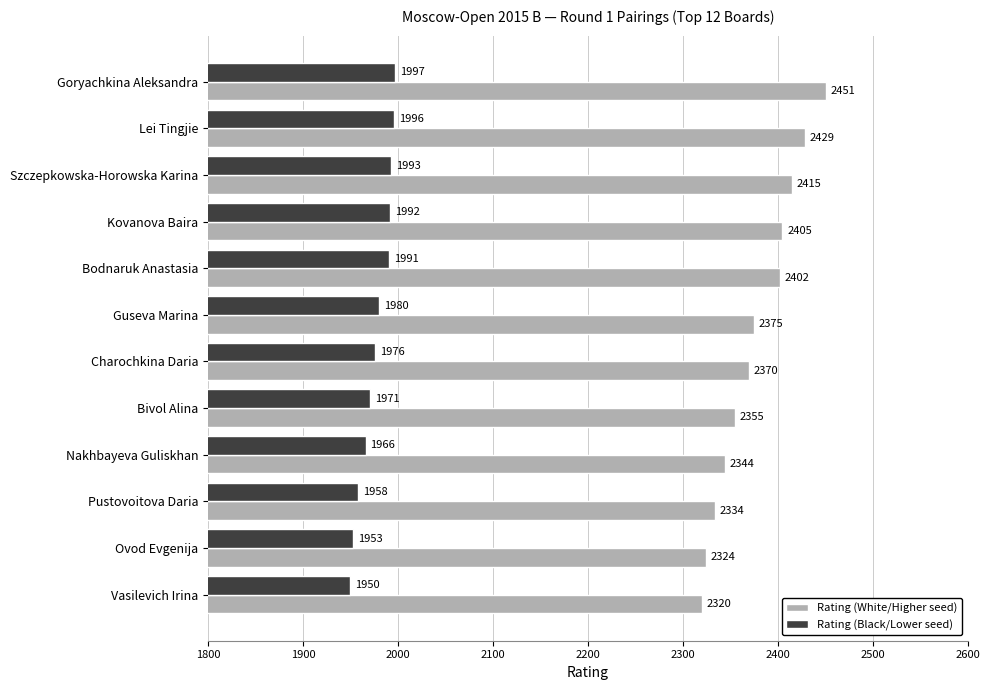

How many data points does each series have?

12